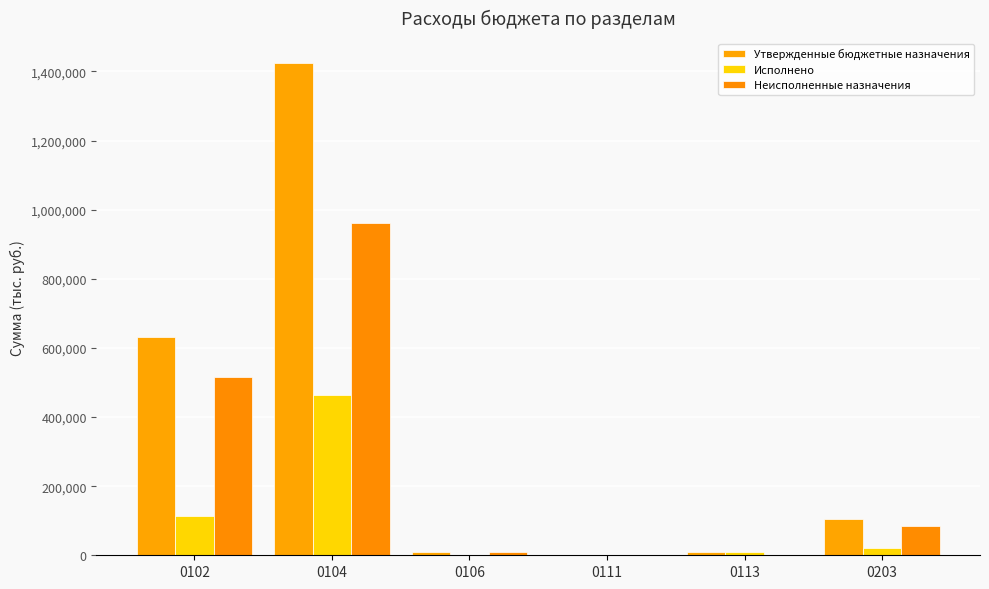

How many groups of bars are there?

6